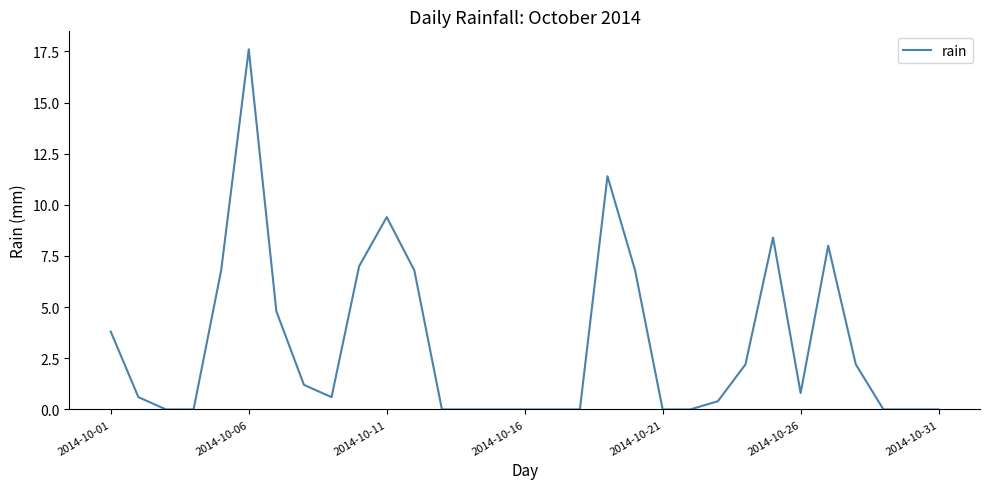

What is the difference between the maximum and minimum values?

17.6